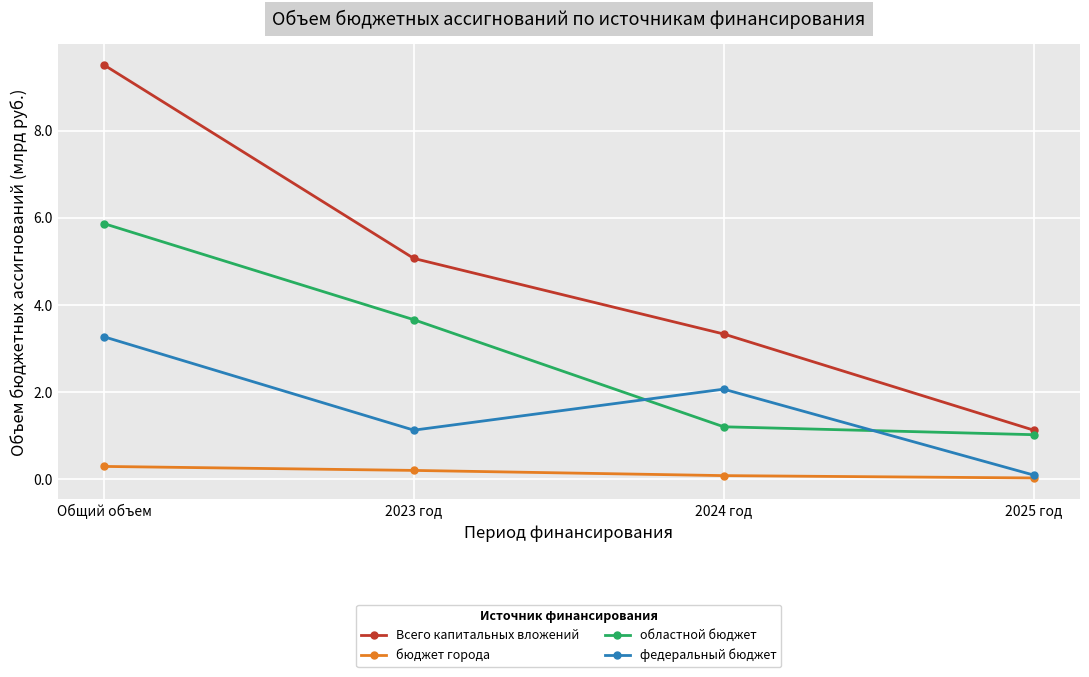

Which series has the widest spread of values?

Всего капитальных вложений